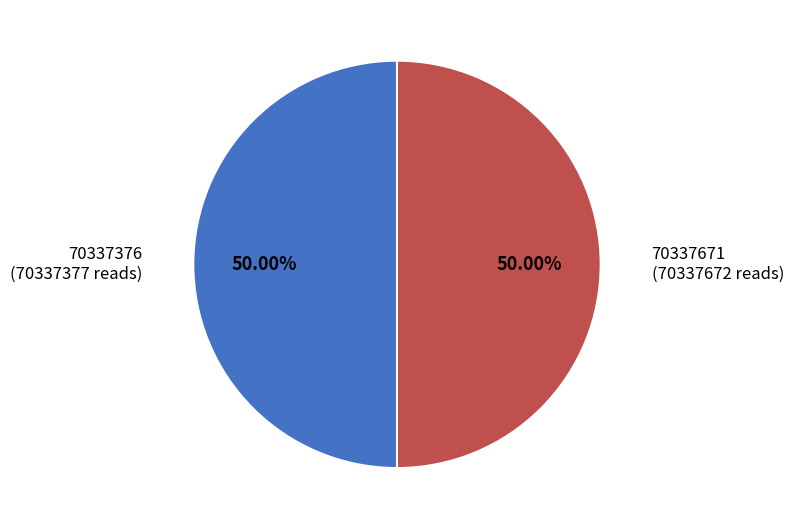

Count the number of slices in the pie.

2